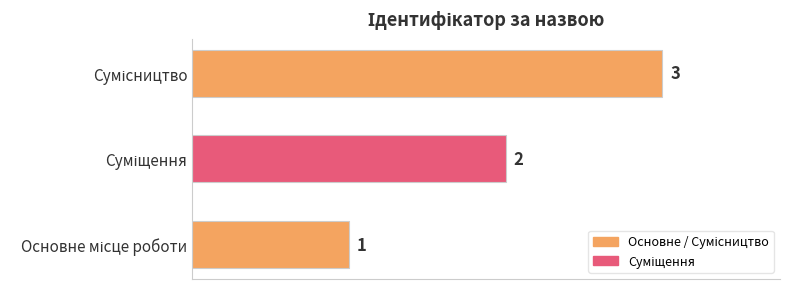

What is the greatest value displayed?

3